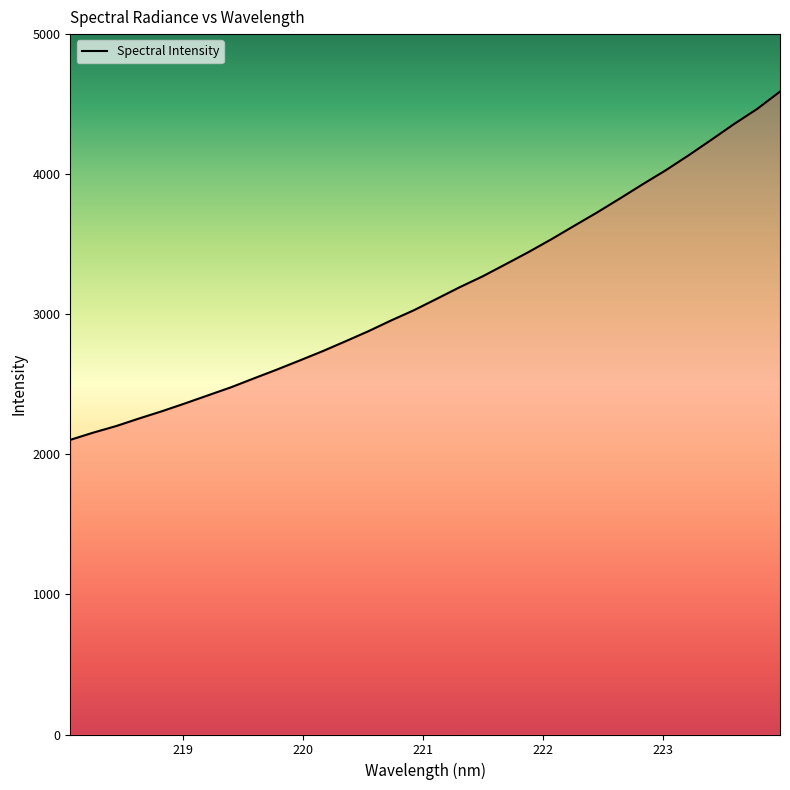

What is the difference between the maximum and minimum values?

2486.0